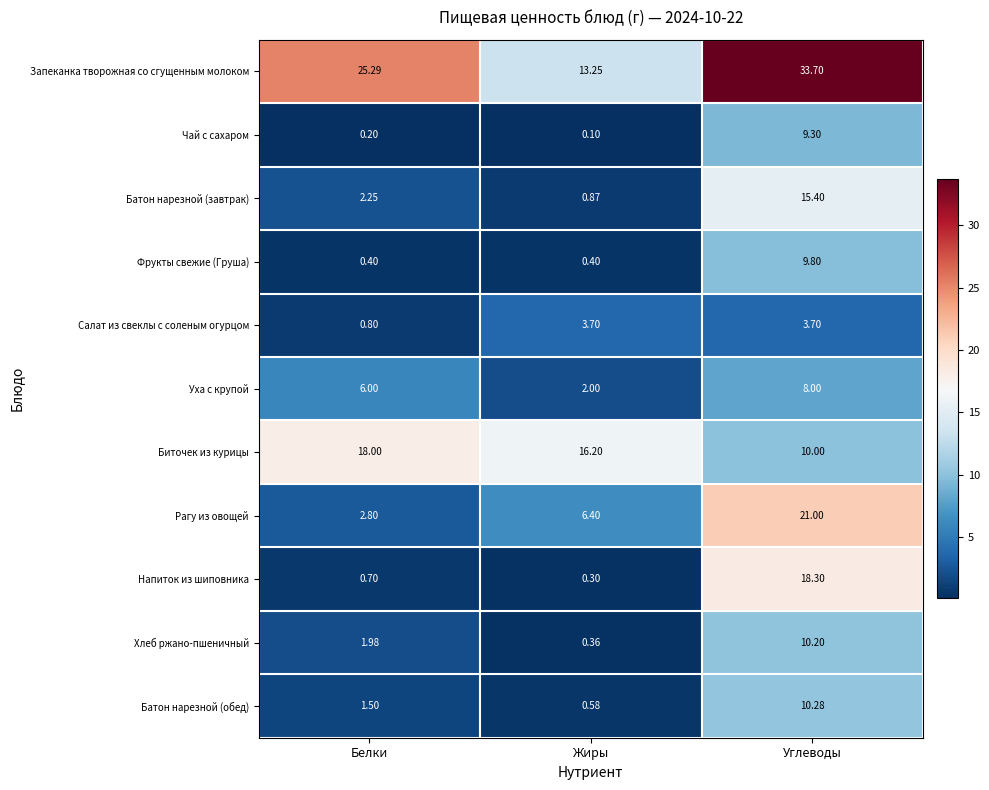

At which category is the sum across all series the highest?

Углеводы